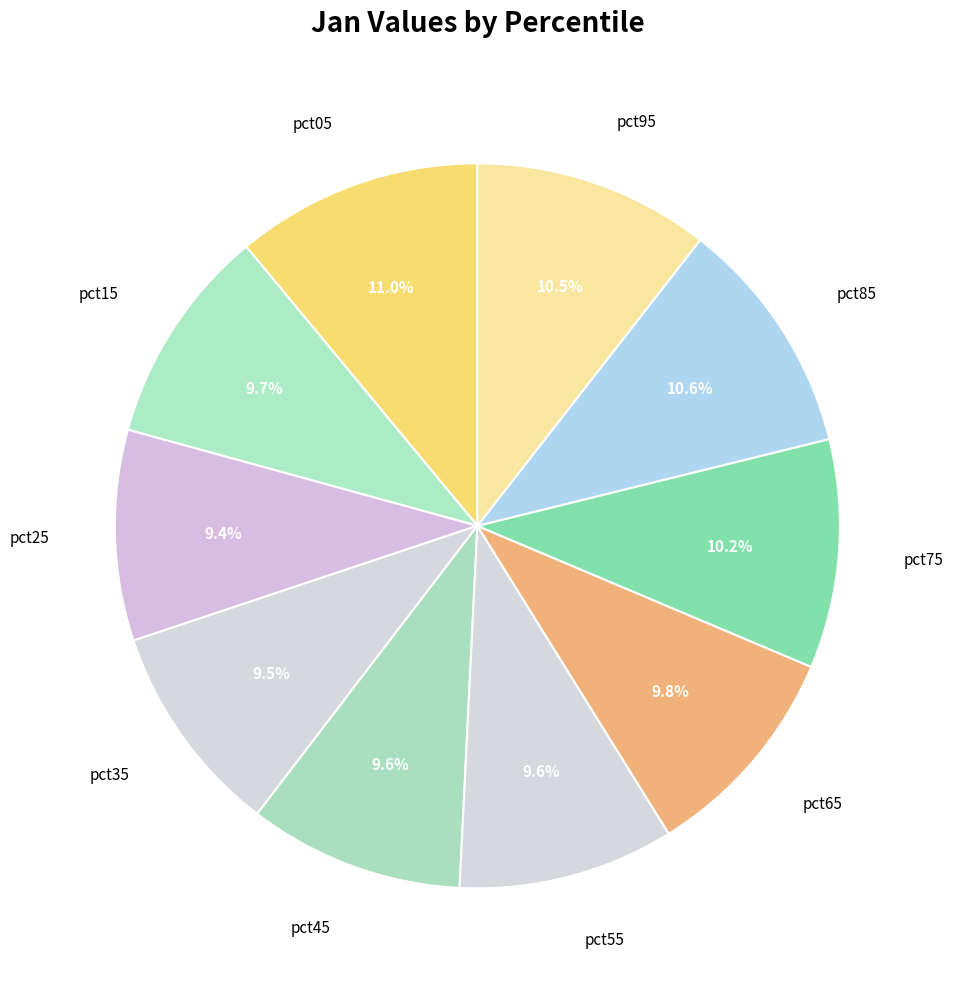

Do pct35 and pct75 together represent more than half of the pie?

No